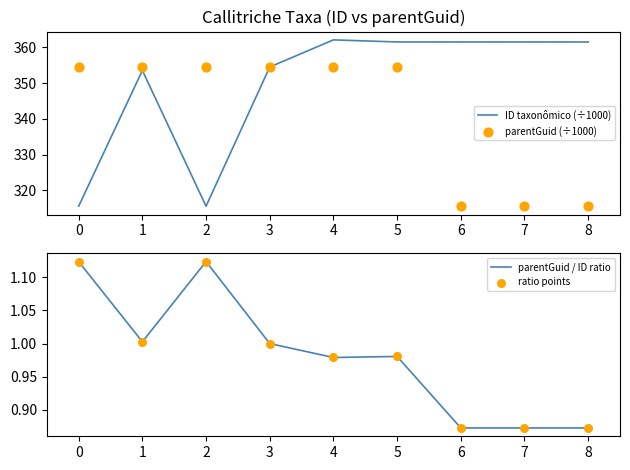

What are all the series names shown in the legend?

ID taxonômico (÷1000), parentGuid (÷1000), parentGuid / ID ratio, ratio points